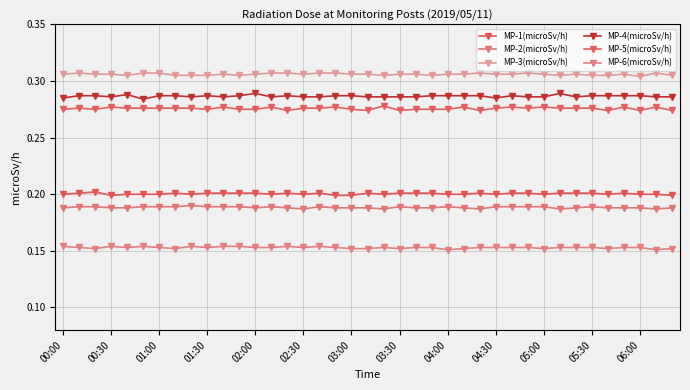

True or false: MP-4(microSv/h) and MP-5(microSv/h) cross at least once.

False